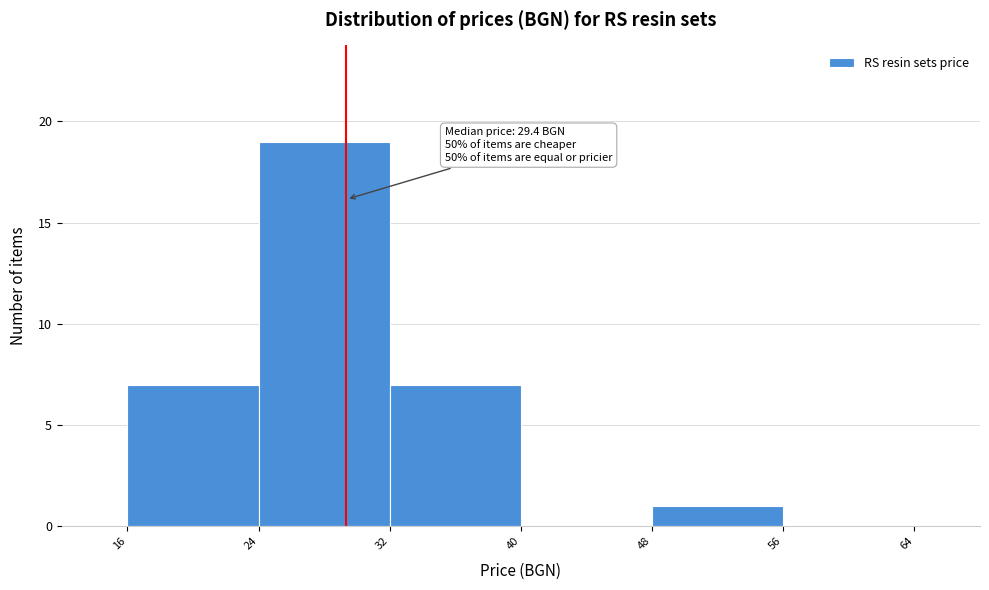

Over which range of the x-axis is the bar tallest?

24 to 32